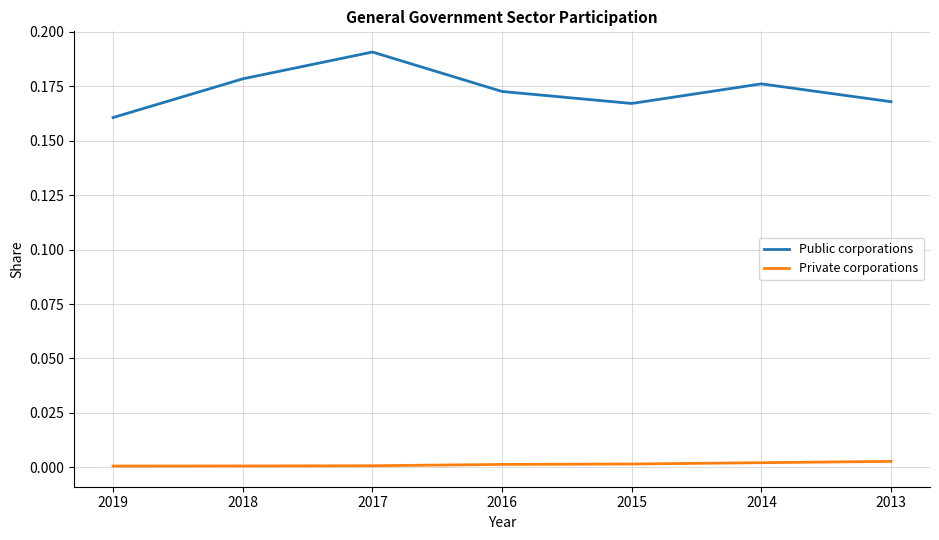

True or false: Public corporations and Private corporations cross at least once.

False